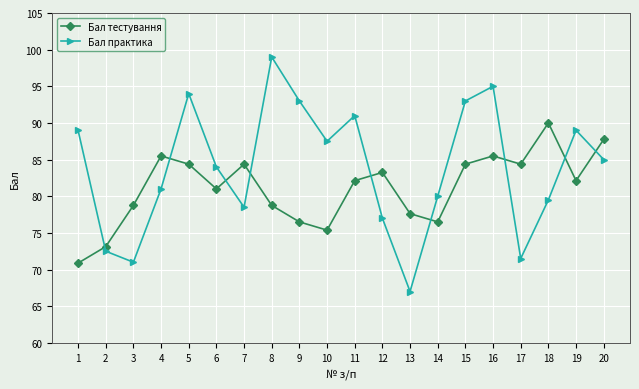

Rank the series at 15 from highest to lowest value.

Бал практика, Бал тестування